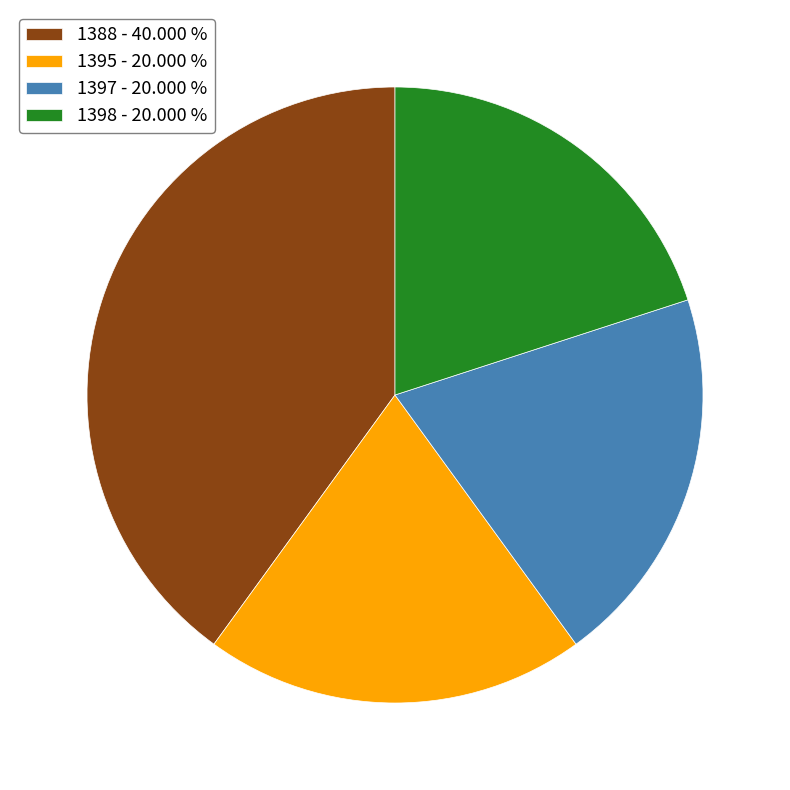

Combined, do 1395 - 20.000 % and 1397 - 20.000 % account for over 50%?

No